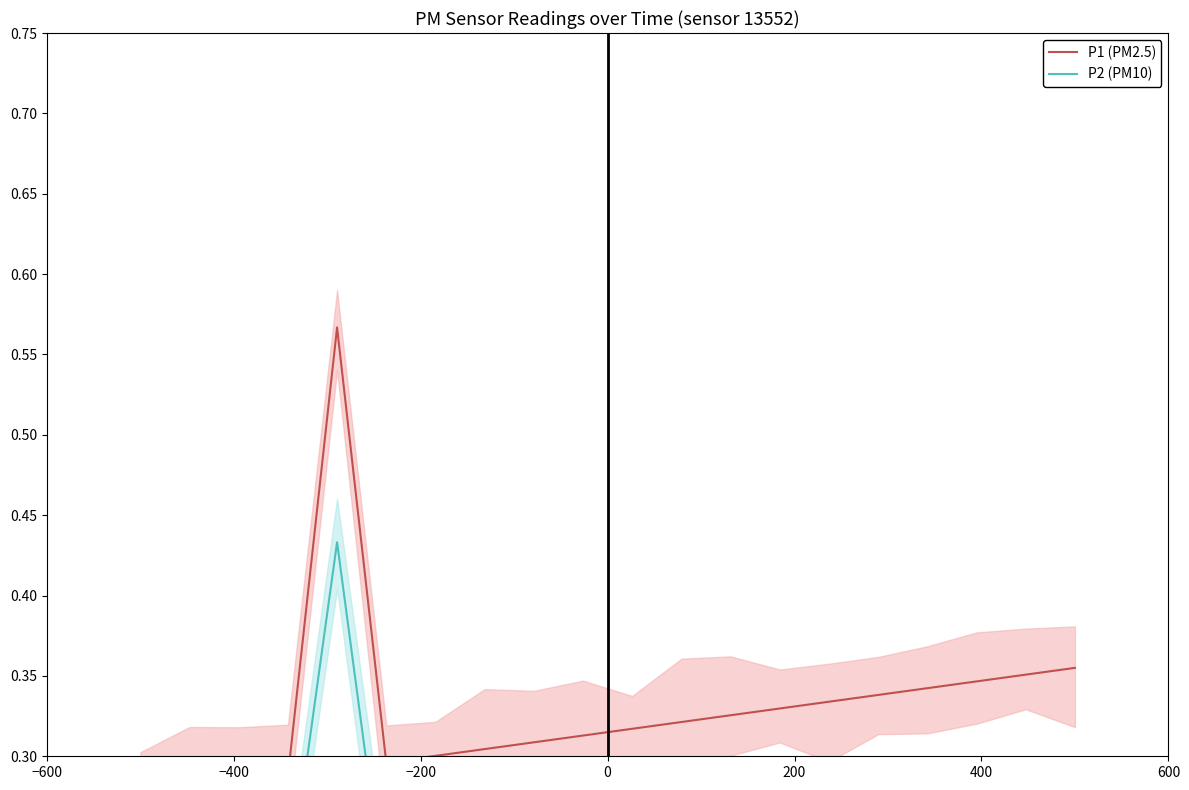

Is the value of P1 (PM2.5) at 8 greater than the value of P2 (PM10) at 16?

Yes